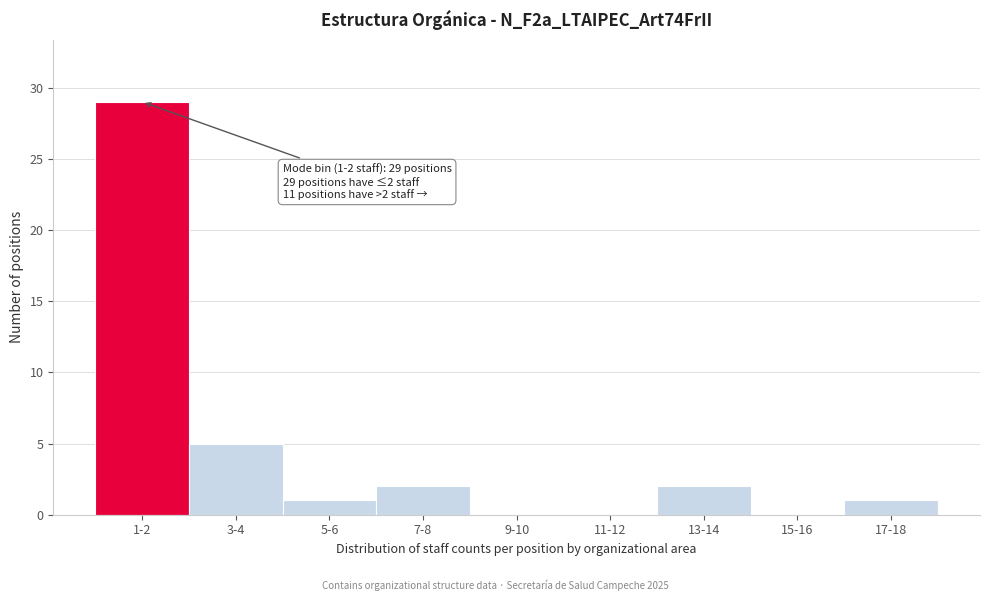

Reading left to right, what are all the values shown in this chart?

1-2=29	3-4=5	5-6=1	7-8=2	9-10=0	11-12=0	13-14=2	15-16=0	17-18=1